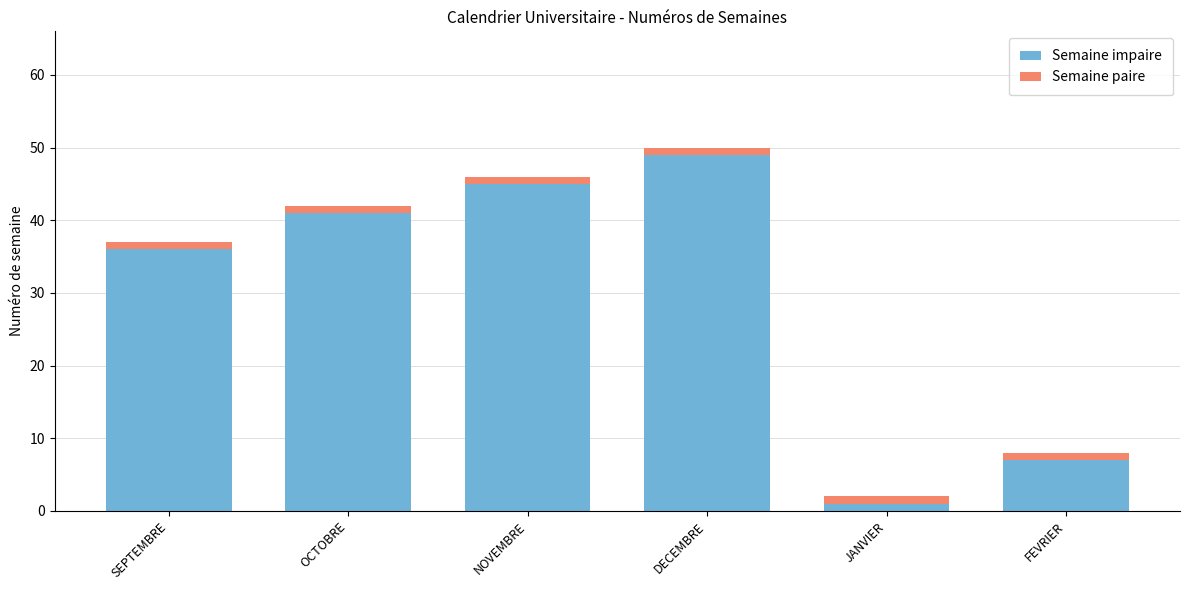

At which category is the sum across all series the highest?

DECEMBRE